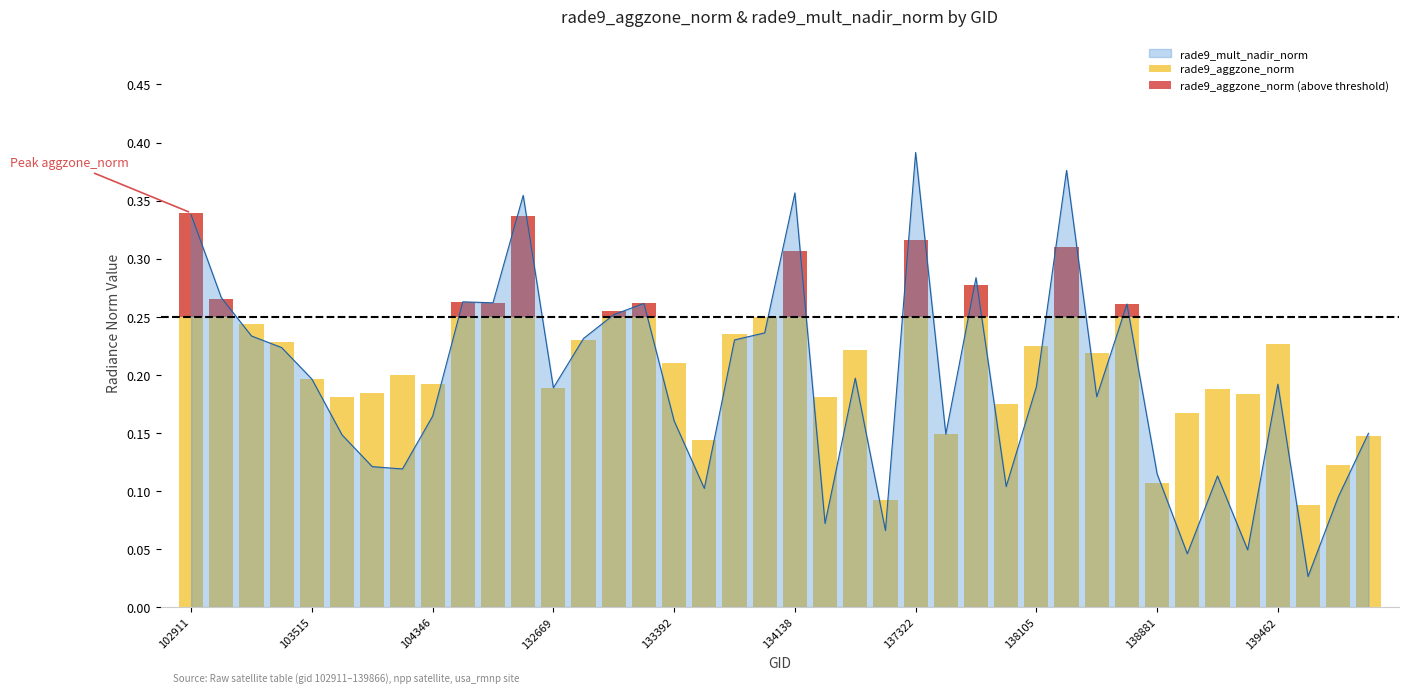

Is it true that the value at 22 is 0.2?

True